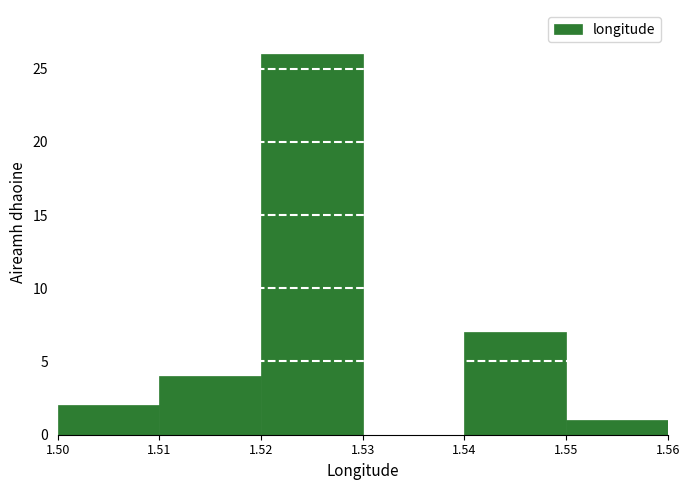

Reading left to right, list every bar in this chart as the range it spans on the x-axis followed by its height. The values are not printed on the chart, so give them approximately, as read against the axis.

1.50 to 1.51: 2
1.51 to 1.52: 4
1.52 to 1.53: 26
1.53 to 1.54: 0
1.54 to 1.55: 7
1.55 to 1.56: 1